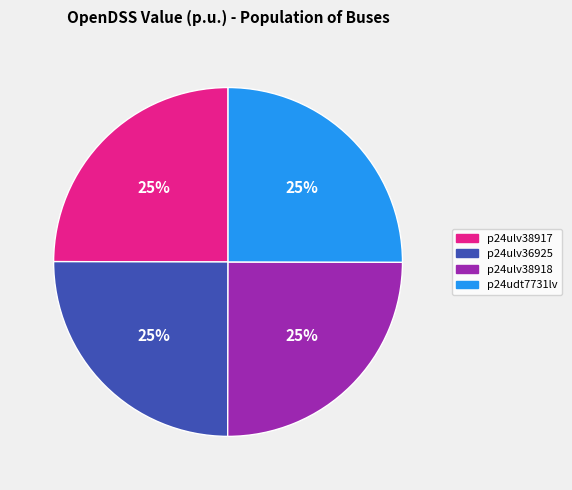

Is there a majority slice in this chart?

No